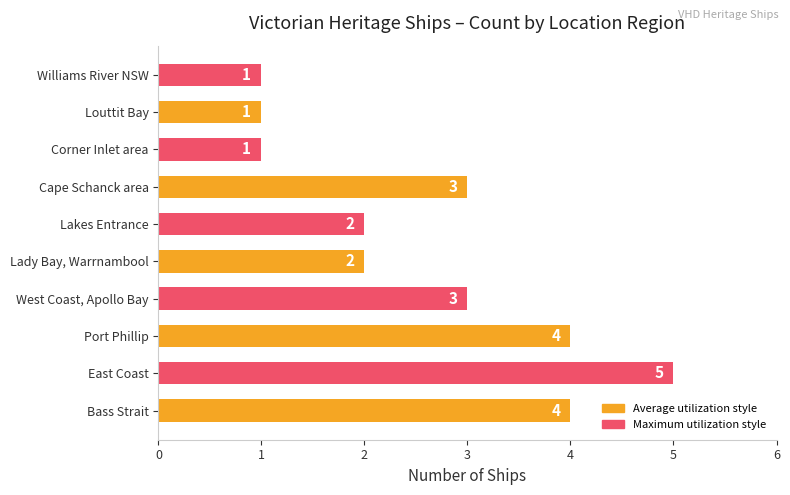

Approximately how many times larger is the value at Bass Strait compared to Port Phillip?

1.0